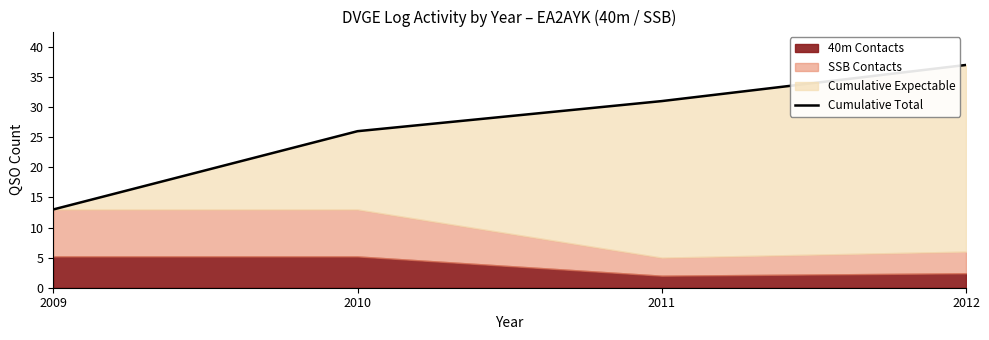

What is the difference between the values at 2011 and 2010?

5